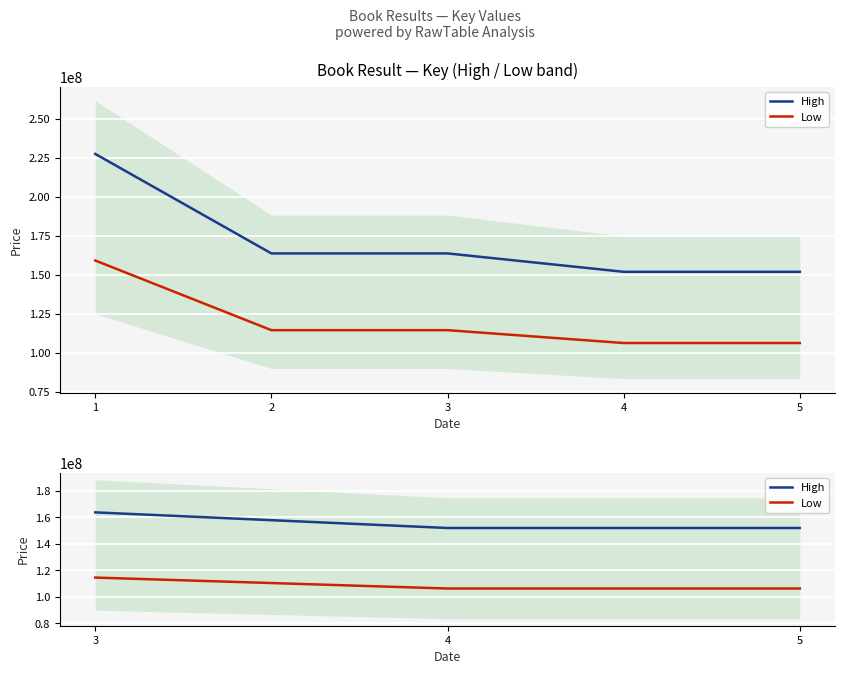

What is the minimum value shown in the chart?

106347838.1